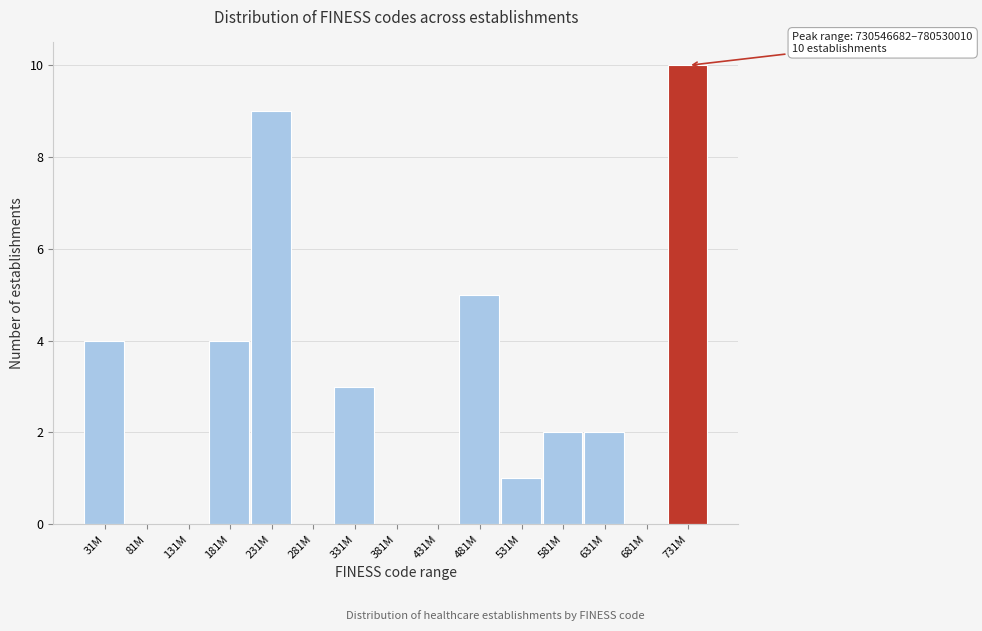

Reading left to right, what are all the values shown in this chart?

31M=4	81M=0	131M=0	181M=4	231M=9	281M=0	331M=3	381M=0	431M=0	481M=5	531M=1	581M=2	631M=2	681M=0	731M=10